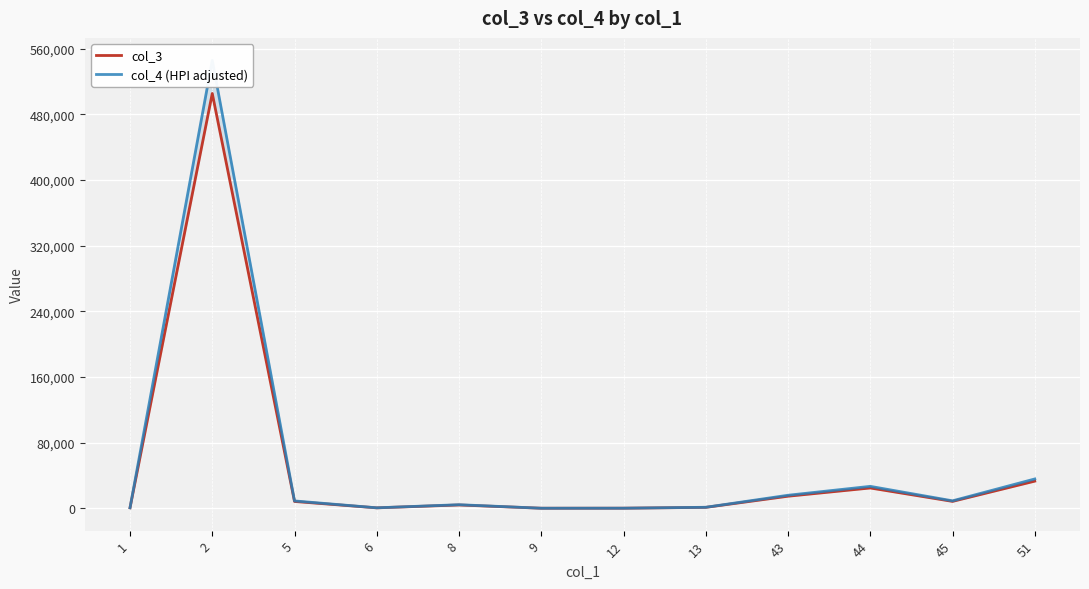

The col_4 (HPI adjusted) series shows 2501.5 at 8. True or false?

False